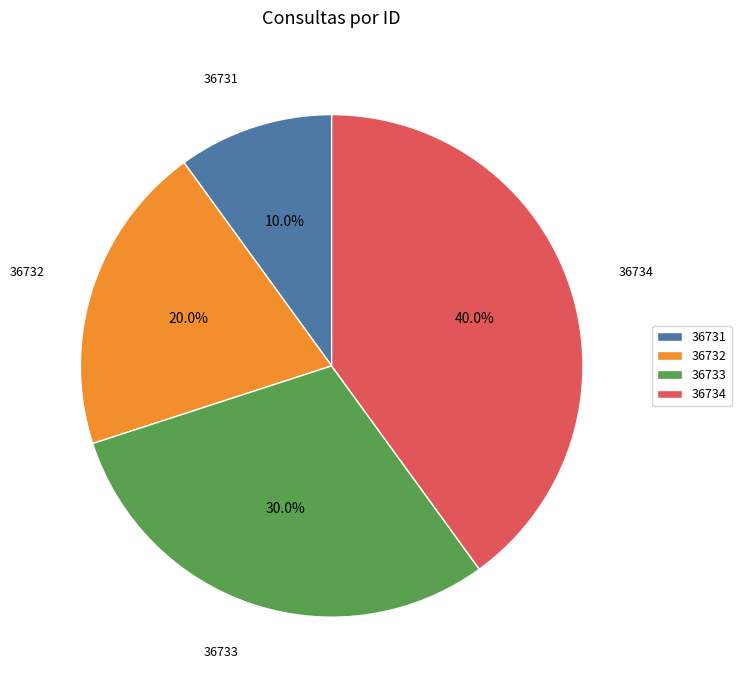

To the nearest percent, what is the combined percentage of 36733 and 36734?

70%